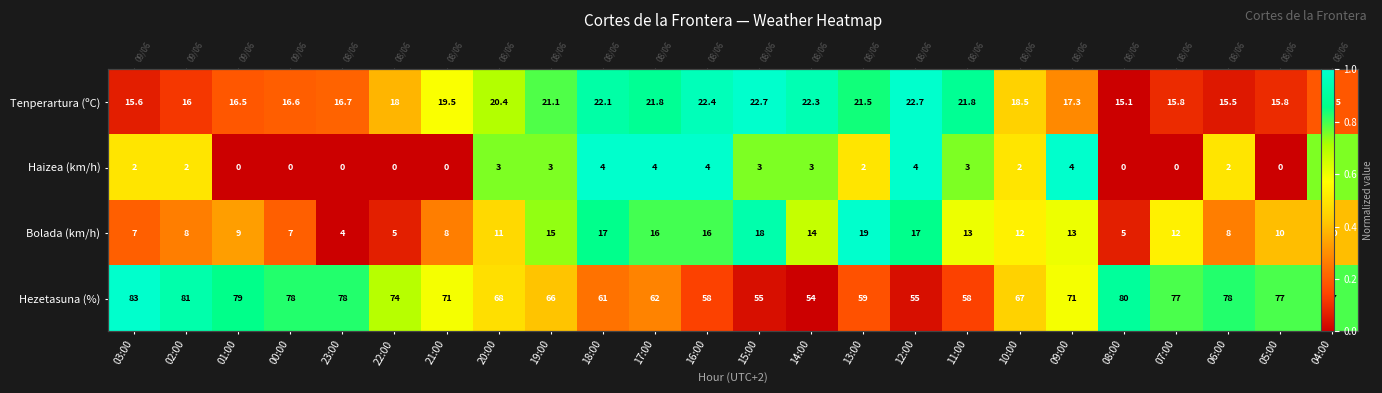

Which category has the highest value across all series?

15:00